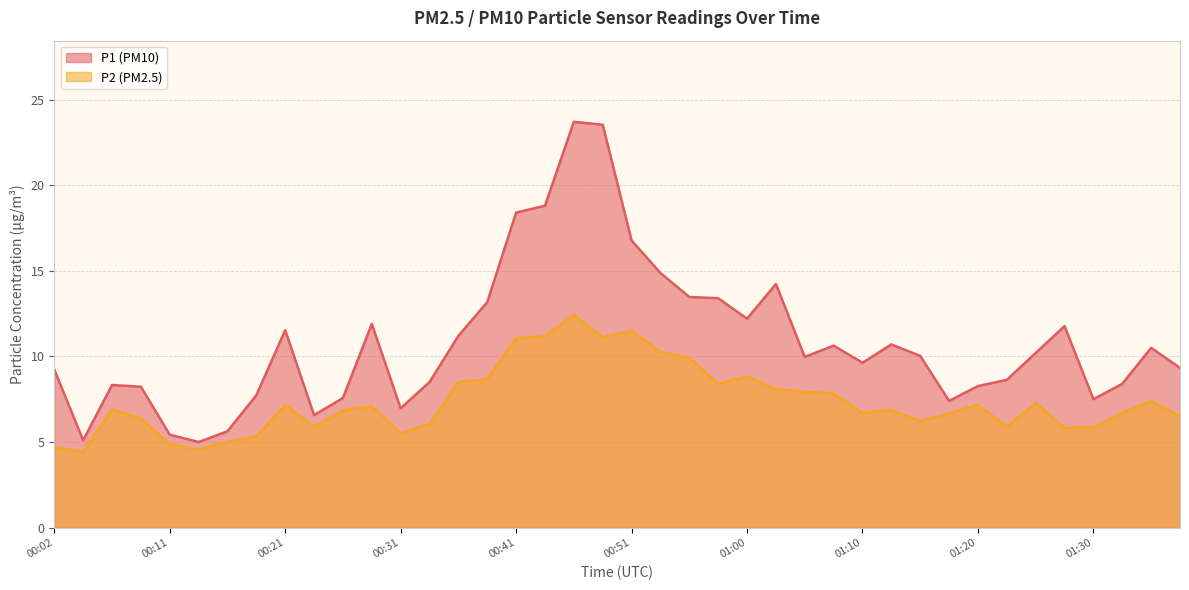

True or false: P2 has more than 2 points higher than both neighbors.

True